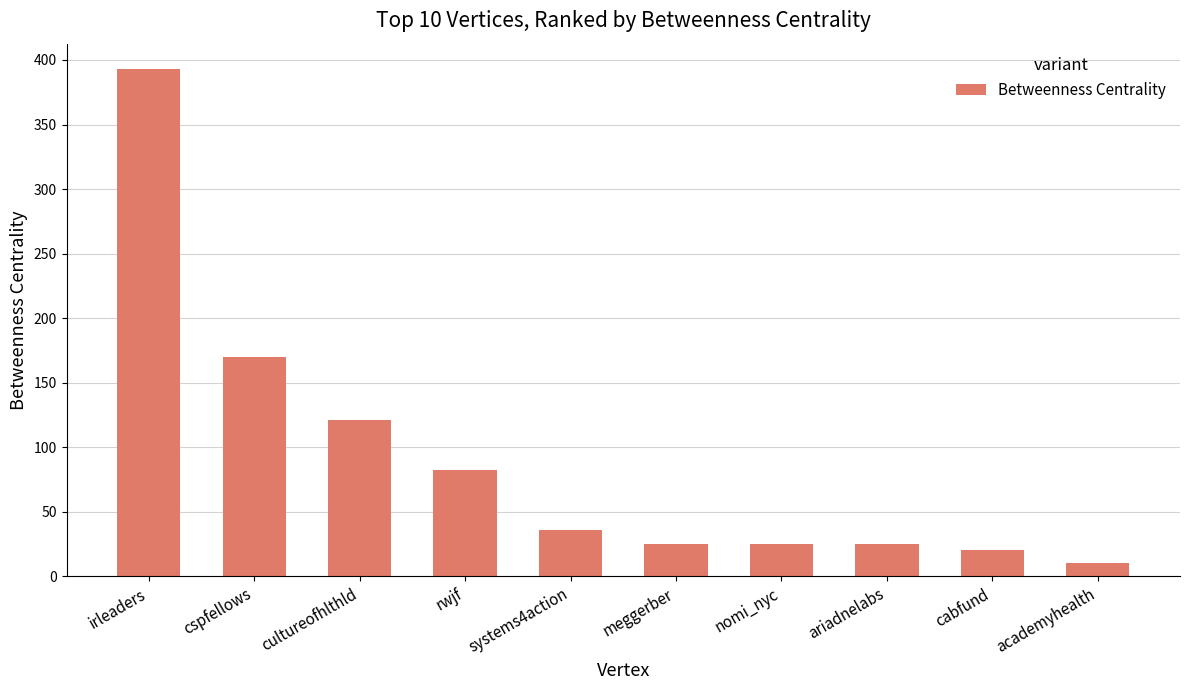

True or false: the data shows 12.2 at nomi_nyc.

False